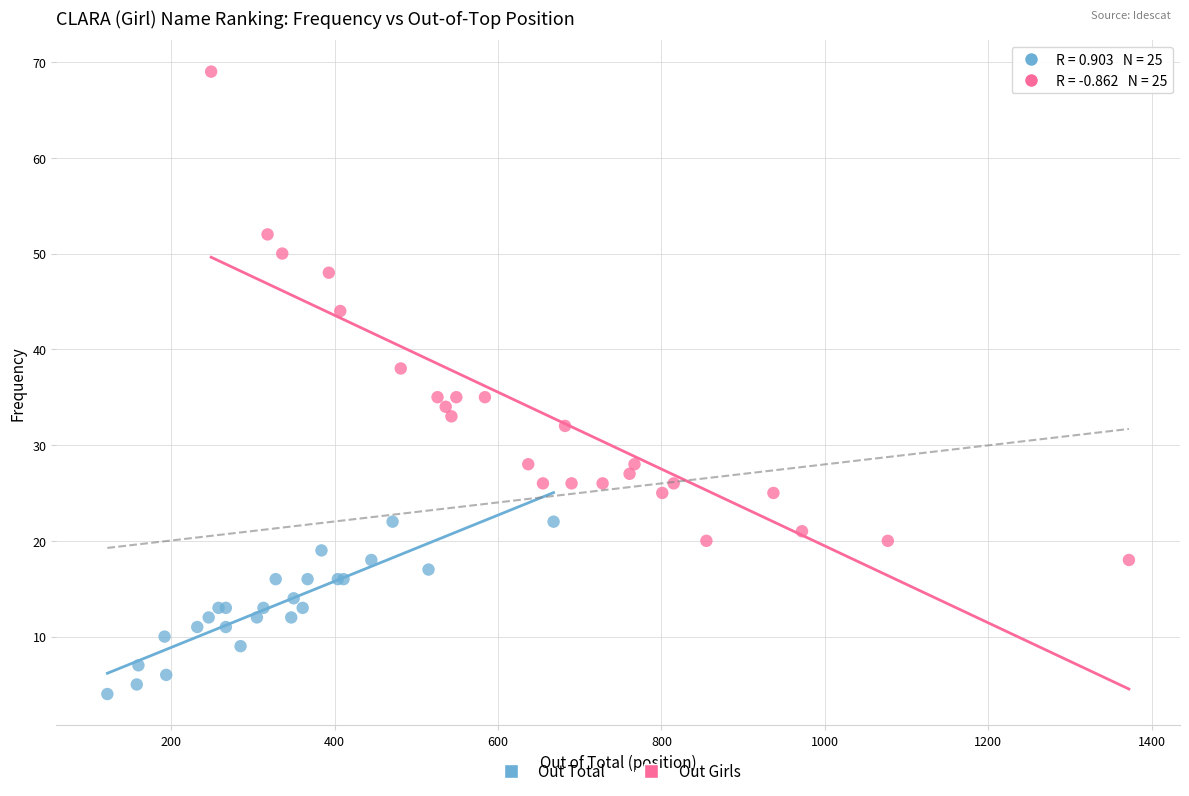

Which series contains the lowest Y value?

Out Total